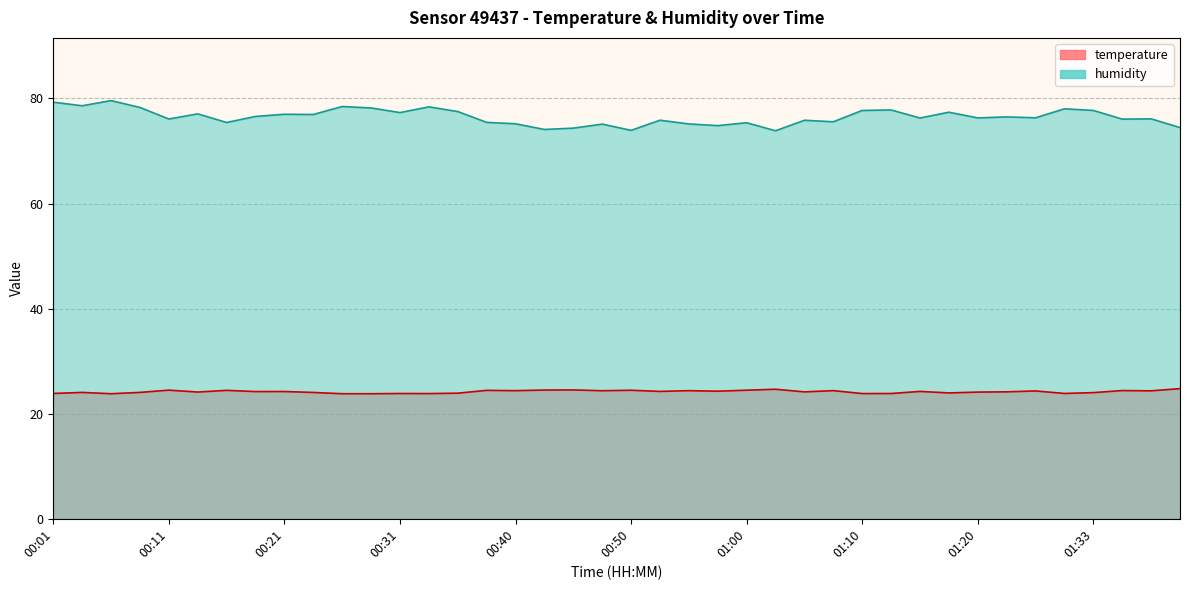

In temperature, how many points are lower than both neighbors (excluding endpoints)?

13